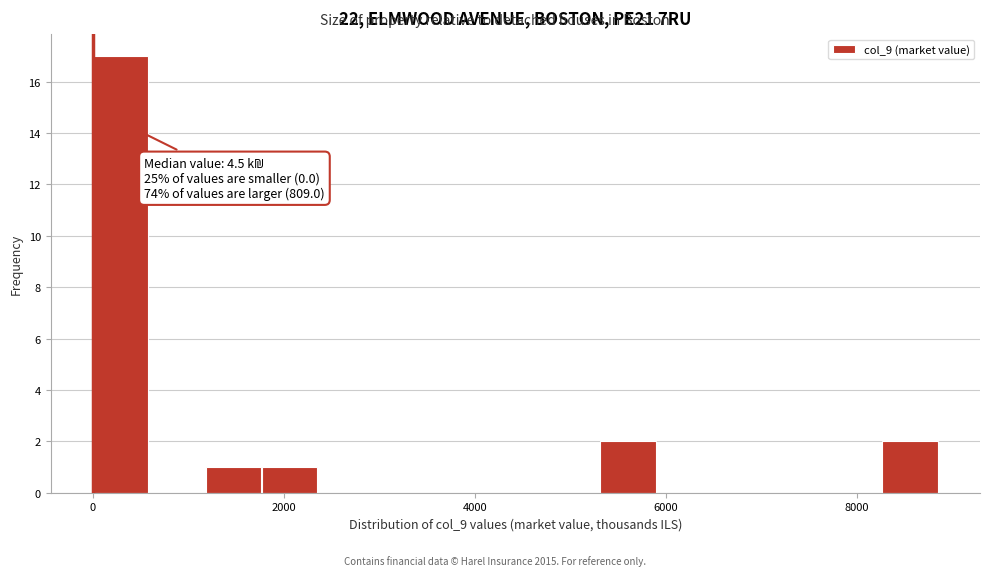

Read against the x-axis, roughly where is the centre of the tallest bar?

200